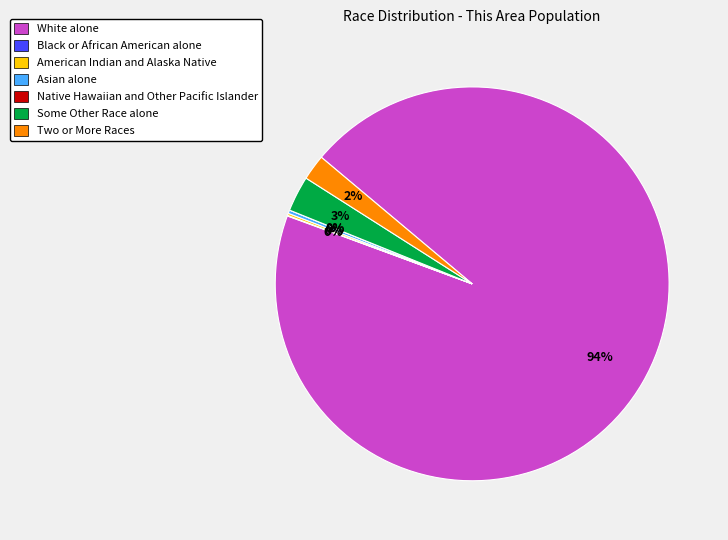

Is it true that Two or More Races is 2% of the pie?

True